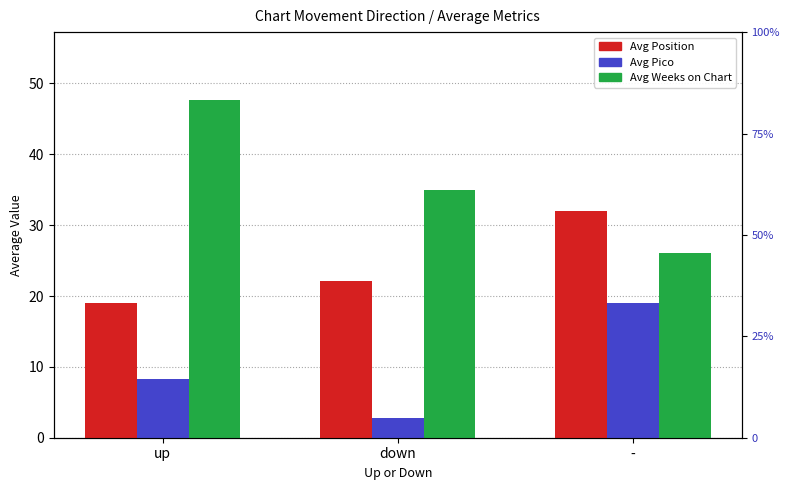

What is the difference between the highest and lowest values at -?

13.0